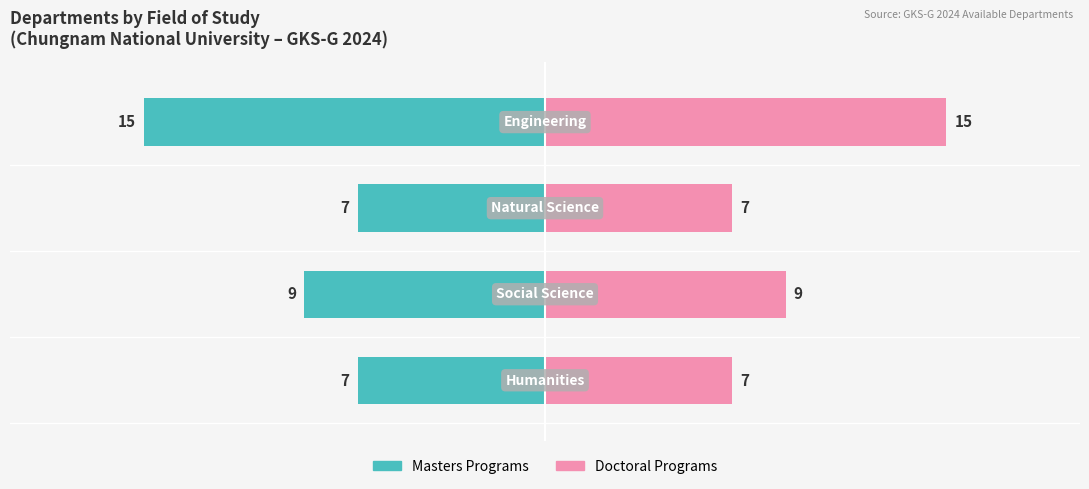

Is it true that Doctoral Programs equals 7 at −10?

True